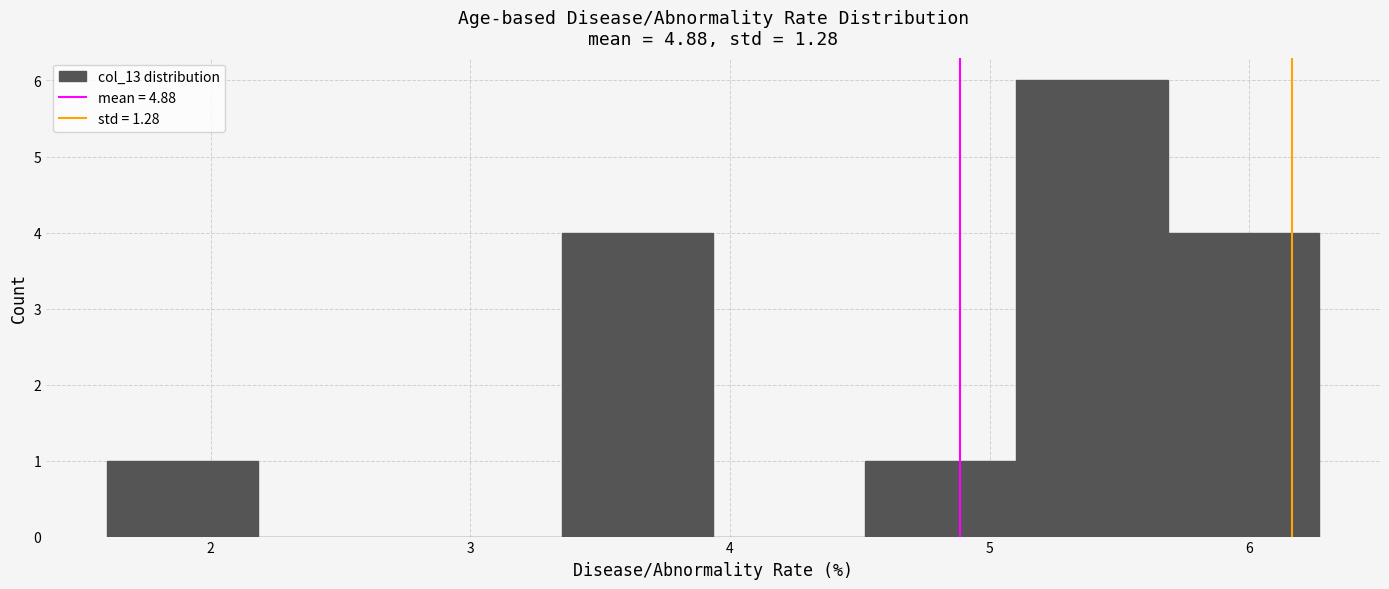

Which range on the x-axis has the tallest bar?

5.1 to 5.7